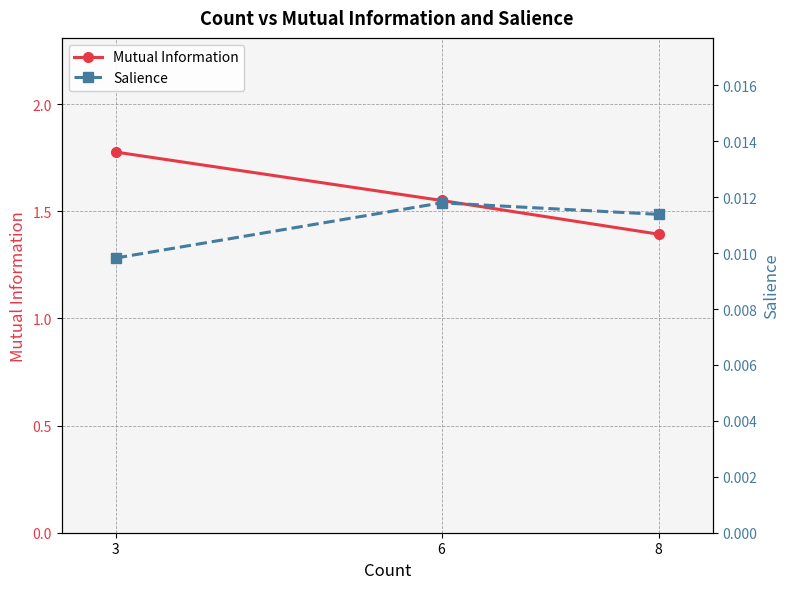

True or false: Salience has a value of 0.0 at 8.

False